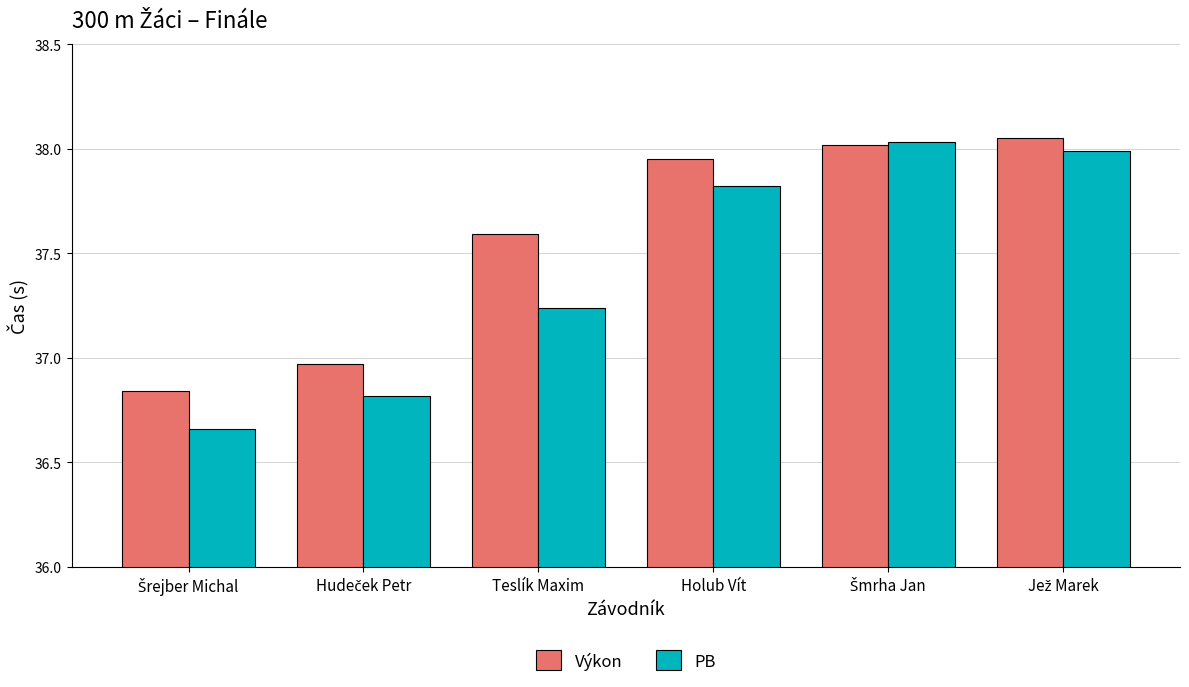

Which series has the widest spread of values?

PB